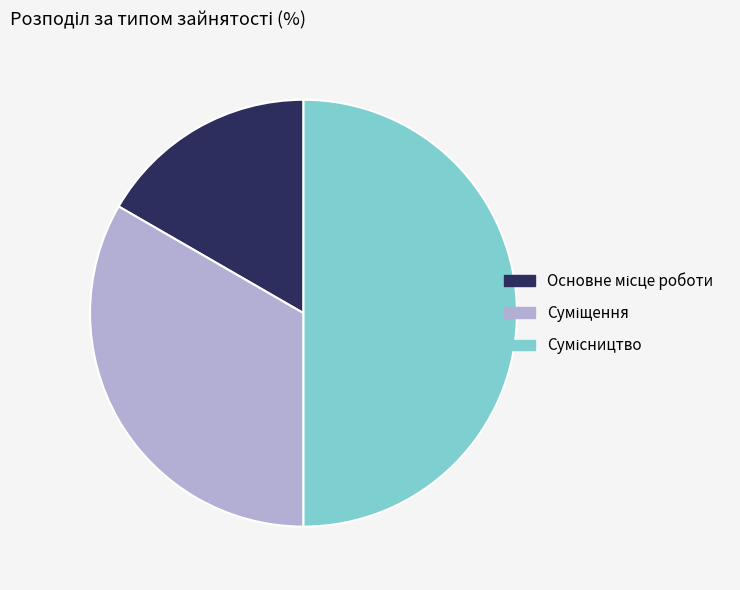

What percentage do Сумісництво and Суміщення together represent?

83.3%